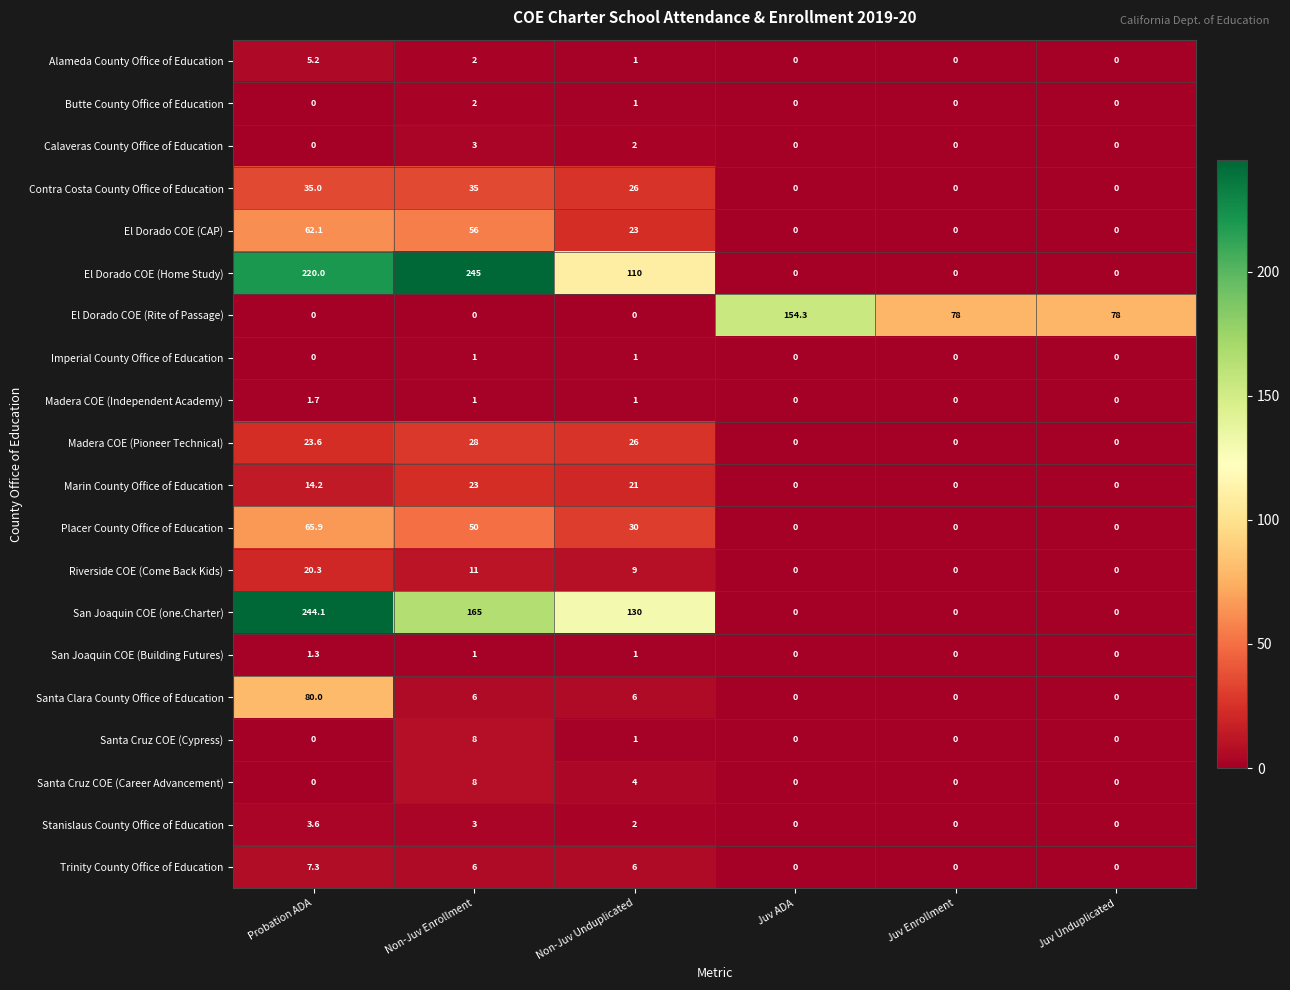

What is the maximum value for Calaveras County Office of Education?

3.0